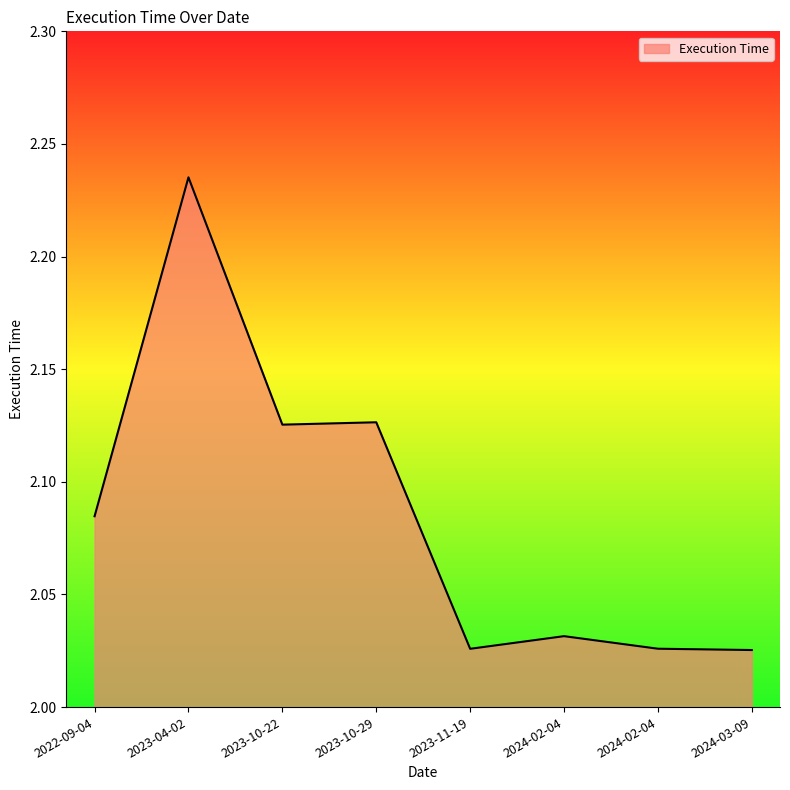

Does the chart display data point markers on the line(s)?

No